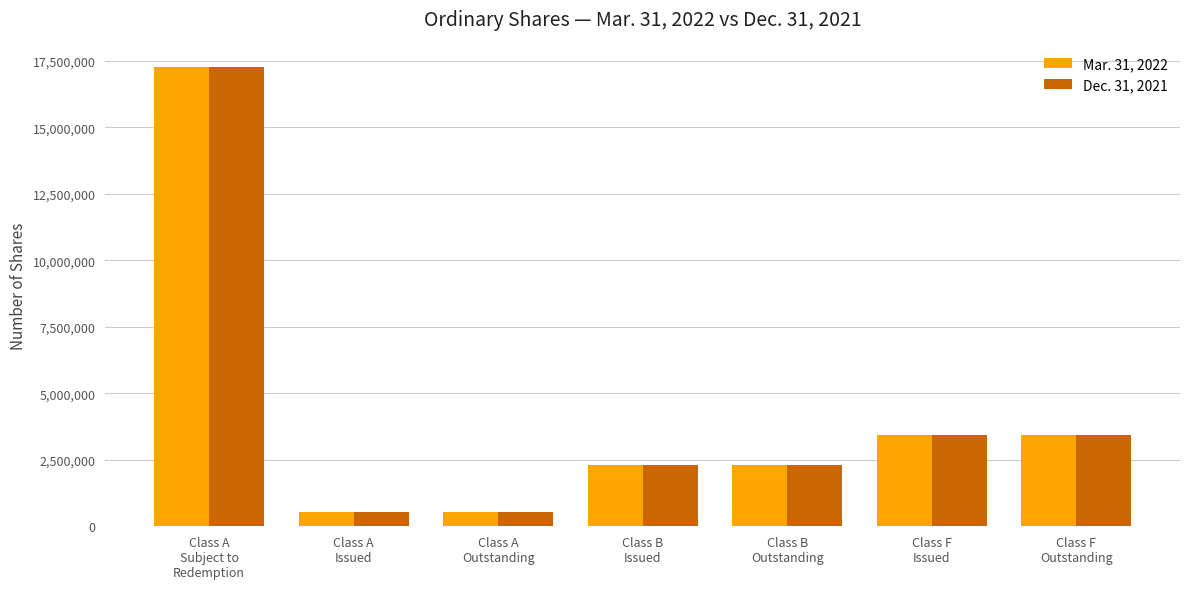

What is the label of the 4th bar from the right?

Class B
Issued